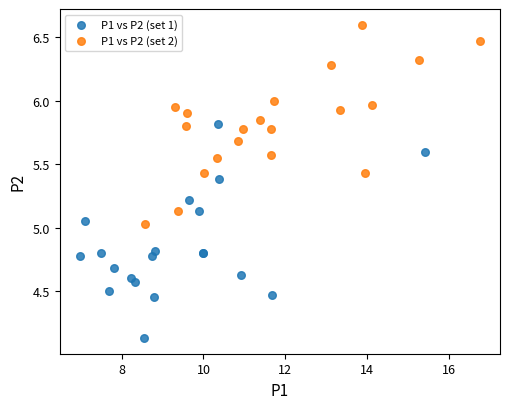

Which series contains the highest Y value?

P1 vs P2 (set 2)